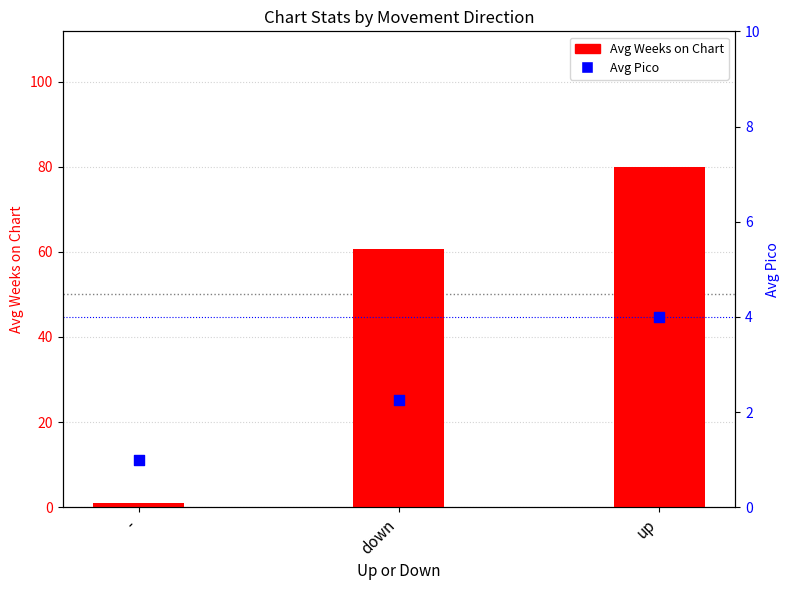

At which category is the sum across all series the highest?

up